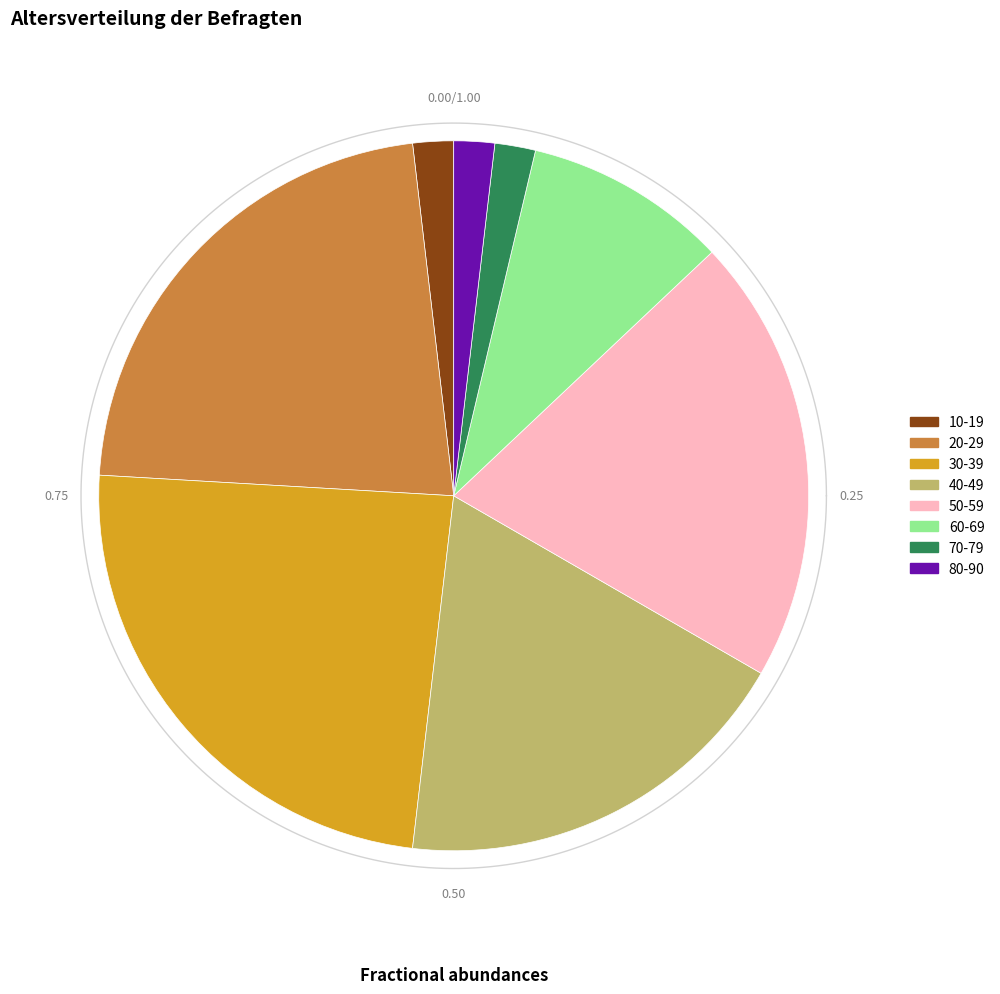

How much of the chart is everything except 80-90?

98.1%